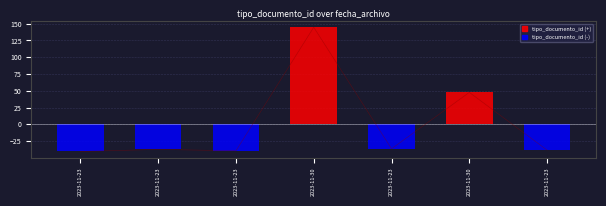

Reading left to right, what are all the values shown in this chart?

2023-11-23=-40.4	2023-11-23=-37.4	2023-11-23=-39.4	2023-11-30=144.6	2023-11-23=-36.4	2023-11-30=47.6	2023-11-23=-38.4